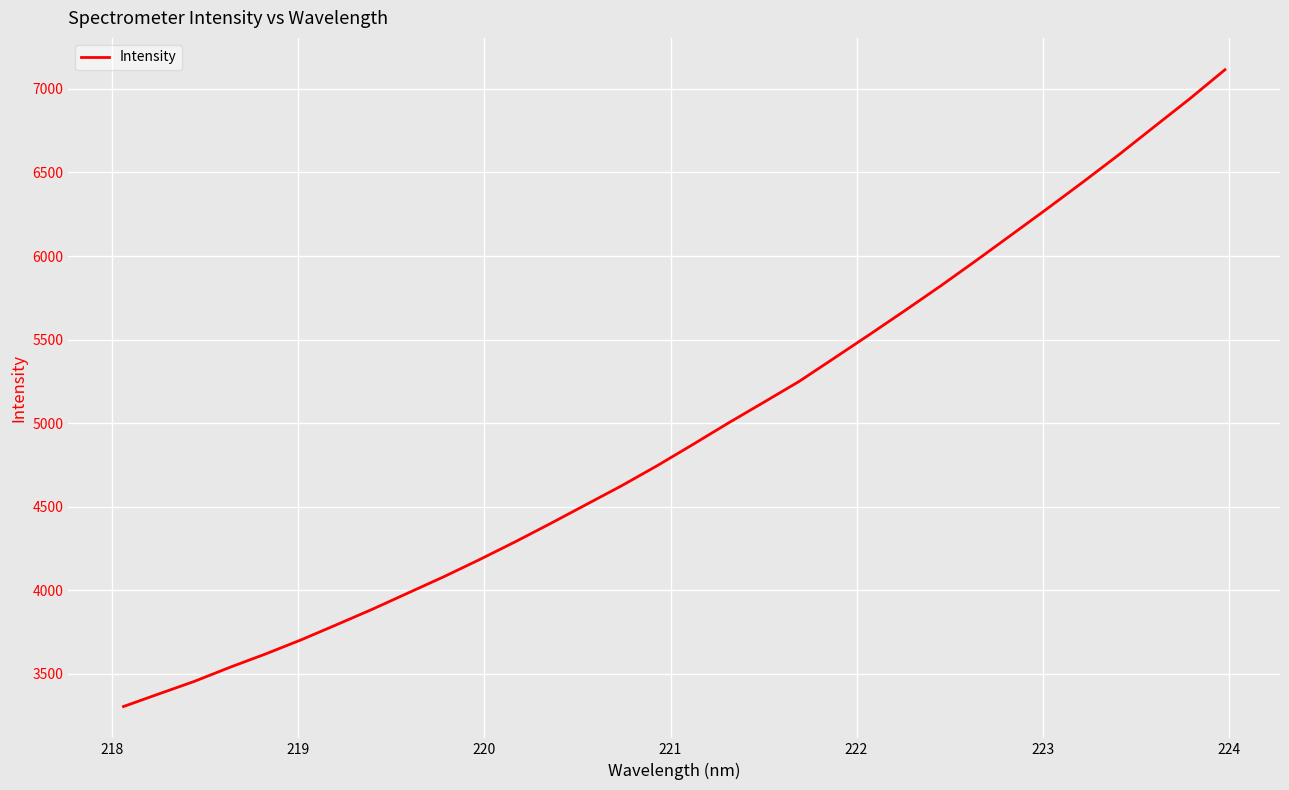

What is the greatest value displayed?

7114.7